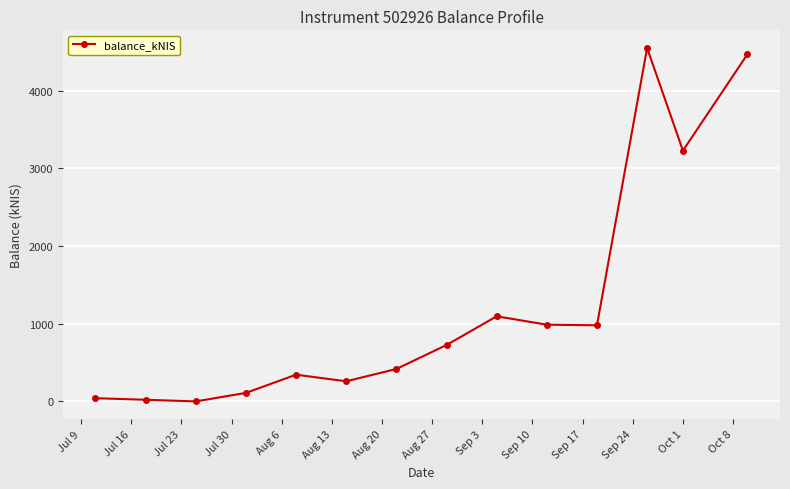

What is the maximum value shown in the chart?

4547.9